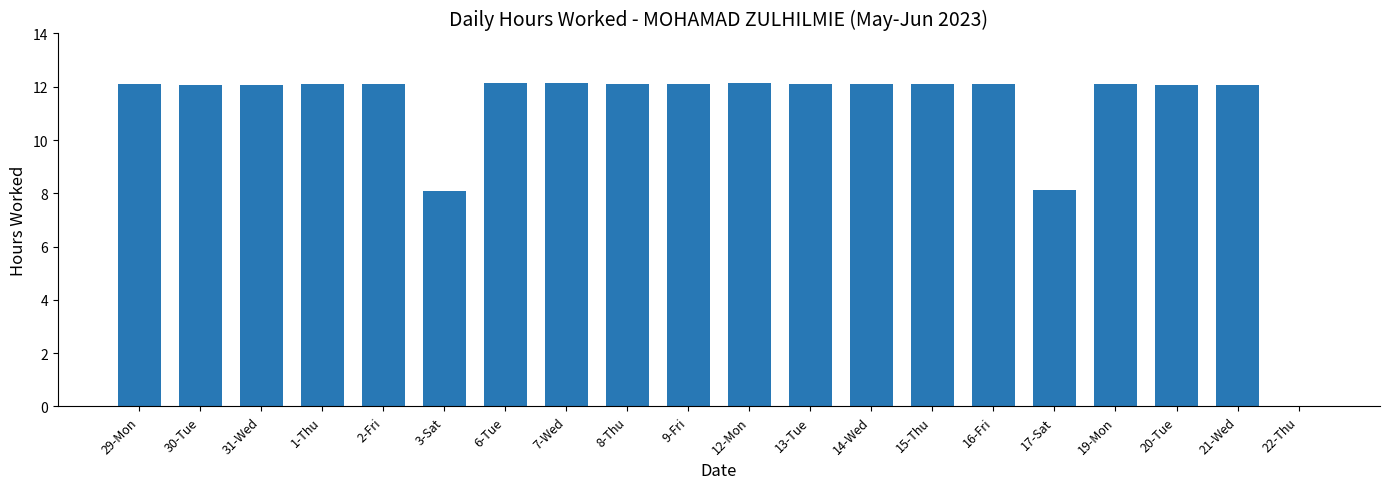

Approximately how many times larger is the value at 30-Tue compared to 16-Fri?

1.0